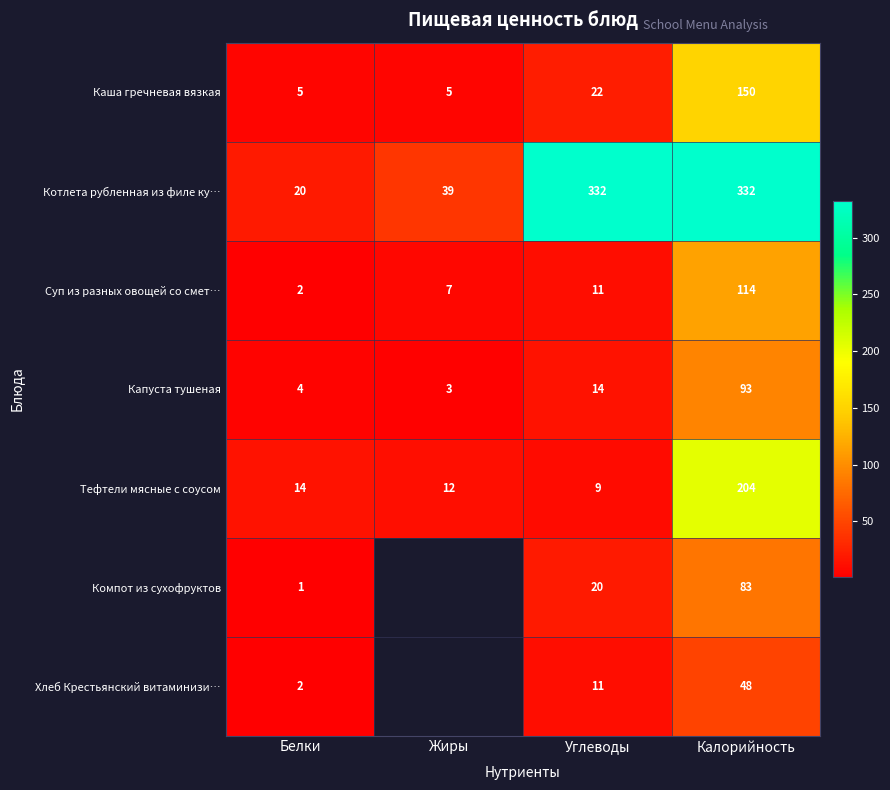

How many Каша гречневая вязкая values are between 5 and 150?

4